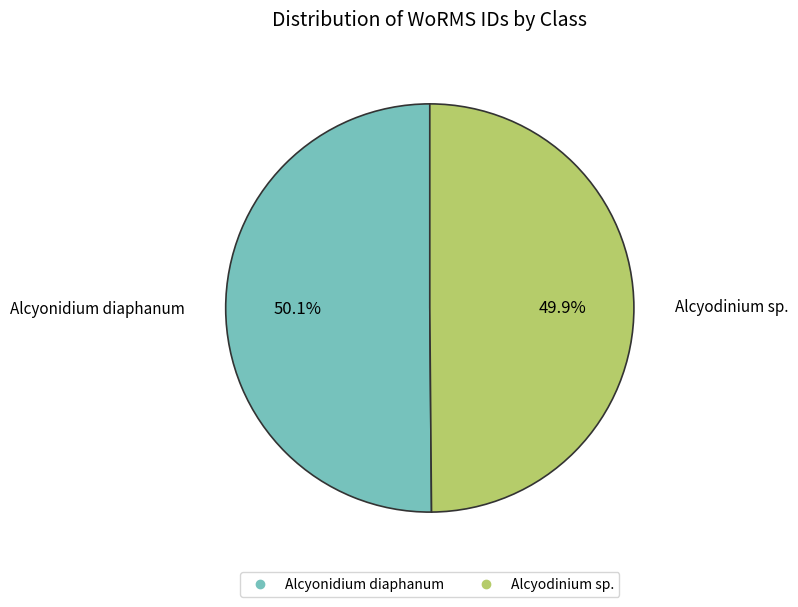

Is there a majority slice in this chart?

Yes